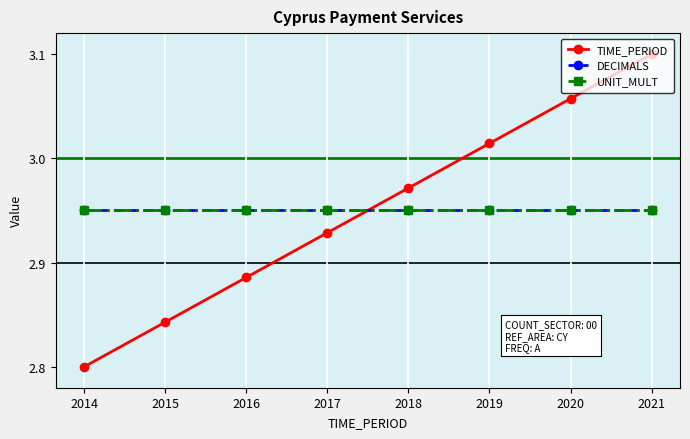

Does the chart have visible grid lines?

Yes